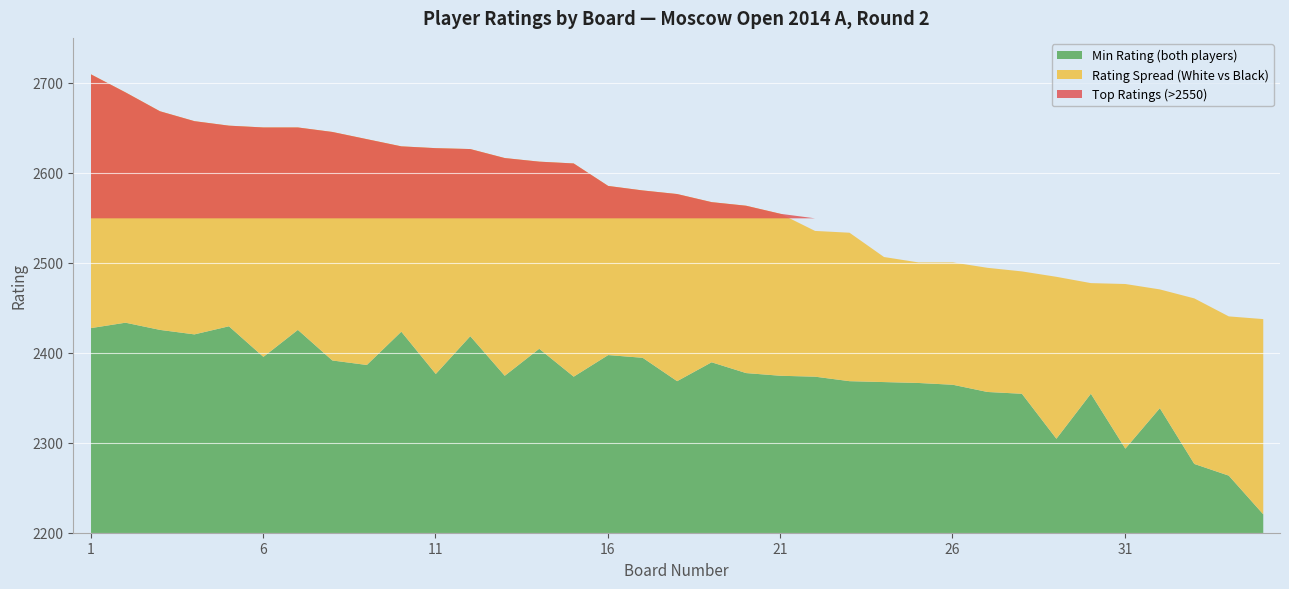

What is the value of the Board (Bo.) point at the 28th from the left?

28